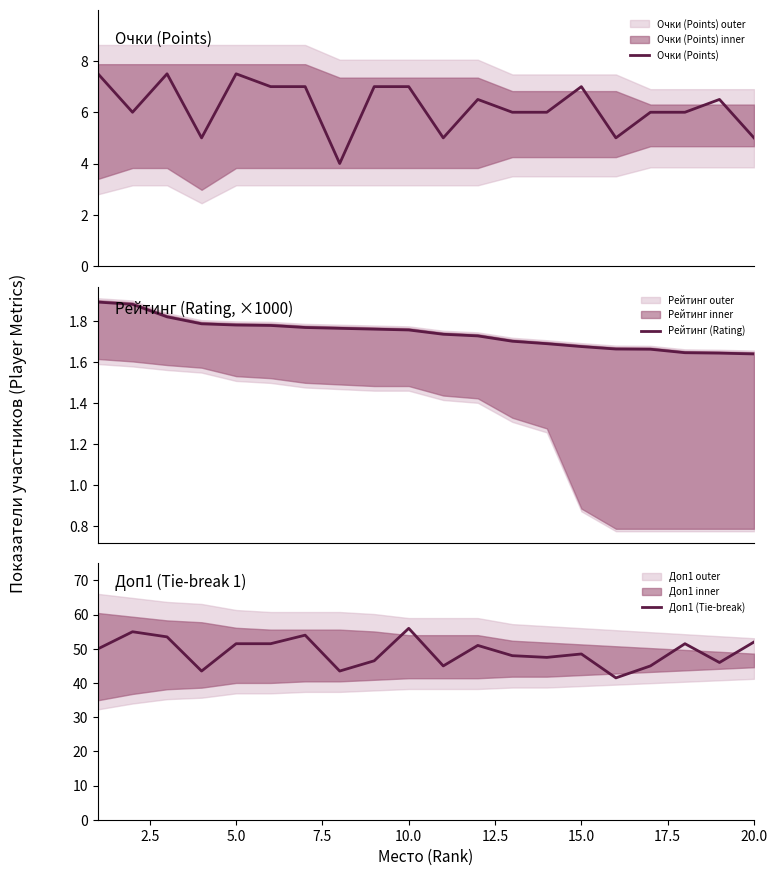

Which series has the largest range (max minus min)?

Доп1 (Tie-break)